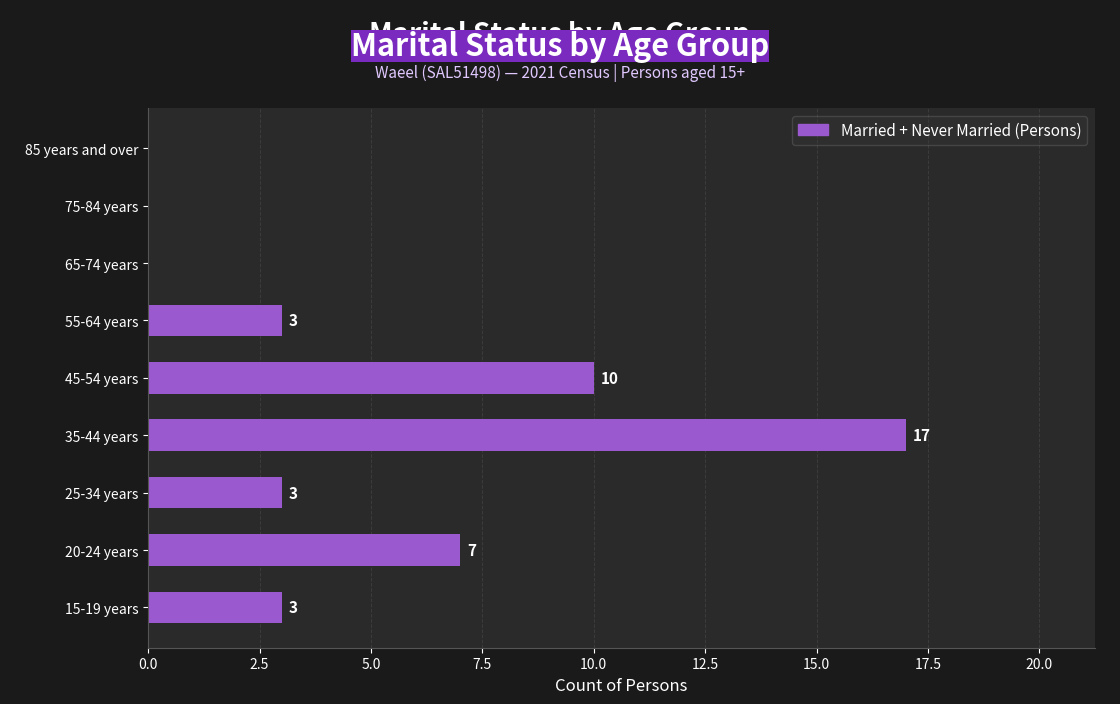

Which label corresponds to the largest value in the chart?

35-44 years